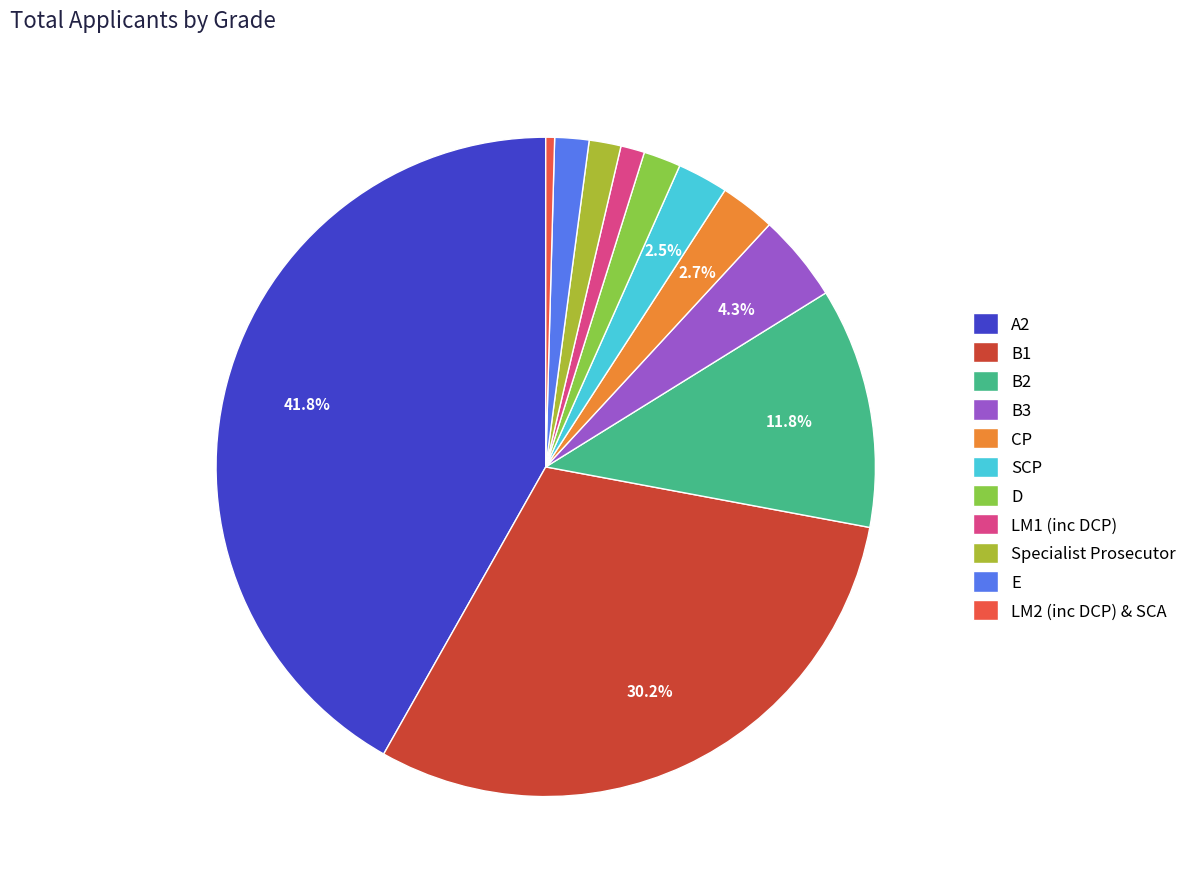

How many segments does this pie chart have?

11